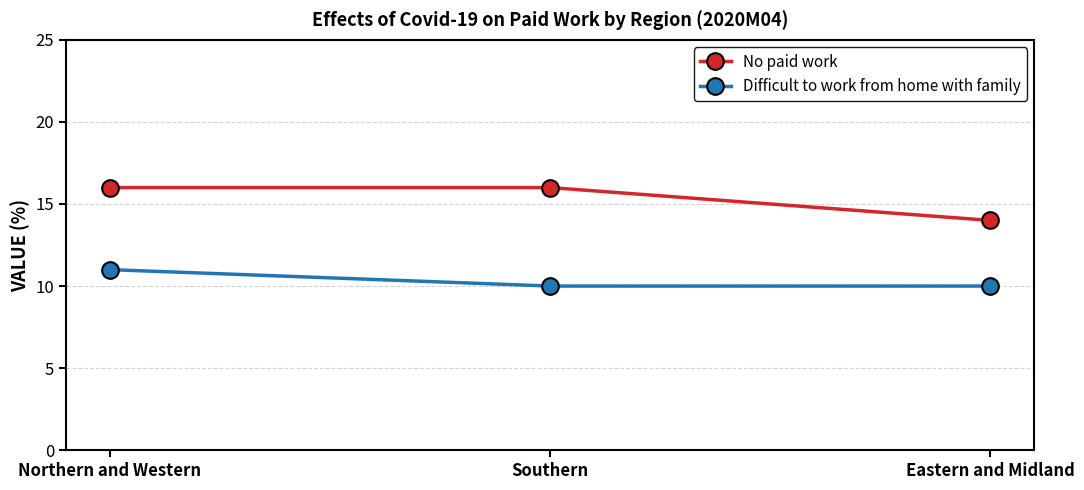

Between Southern and Eastern and Midland, which series saw the biggest shift?

No paid work